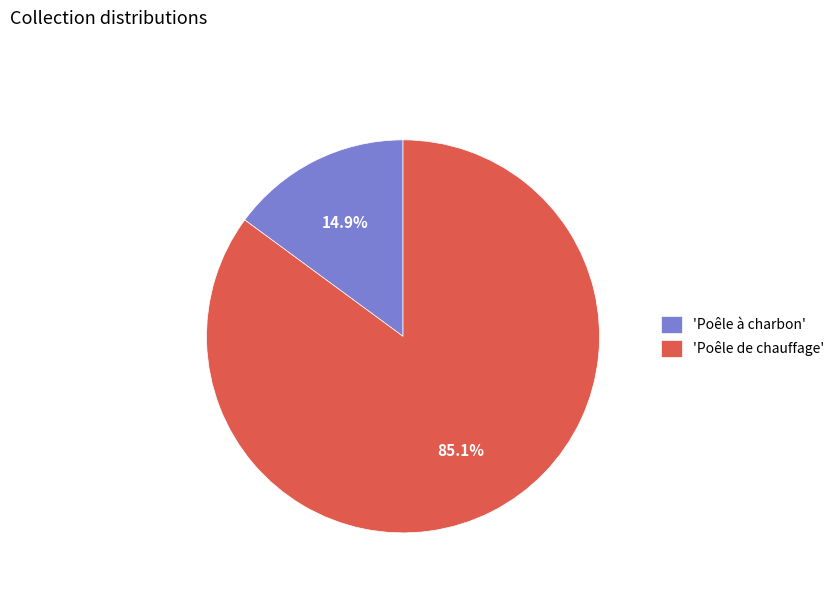

Approximately how many times larger is the value at 'Poêle de chauffage' compared to 'Poêle à charbon'?

5.7